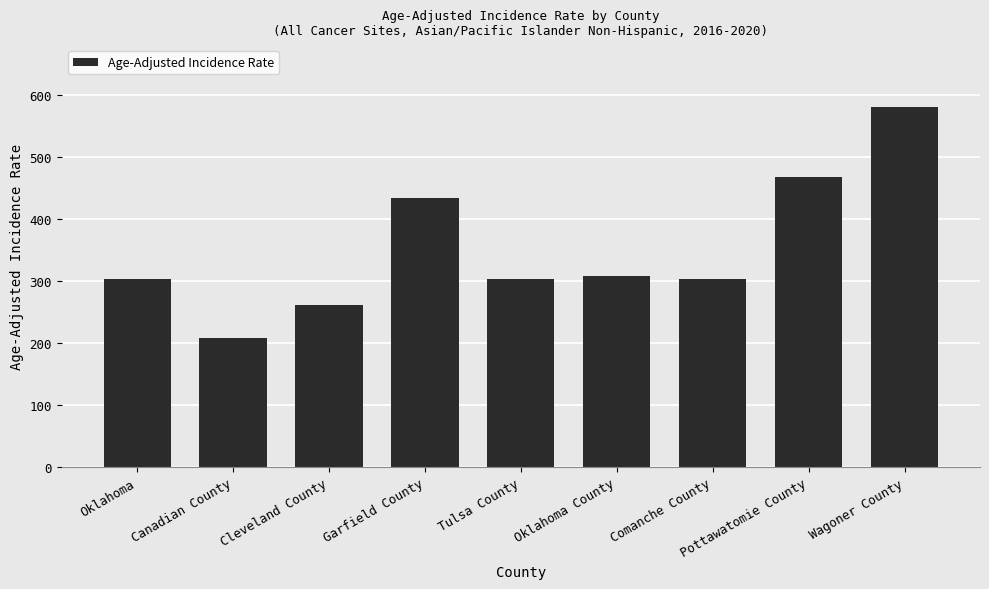

The value at Tulsa County is 303.1. True or false?

True